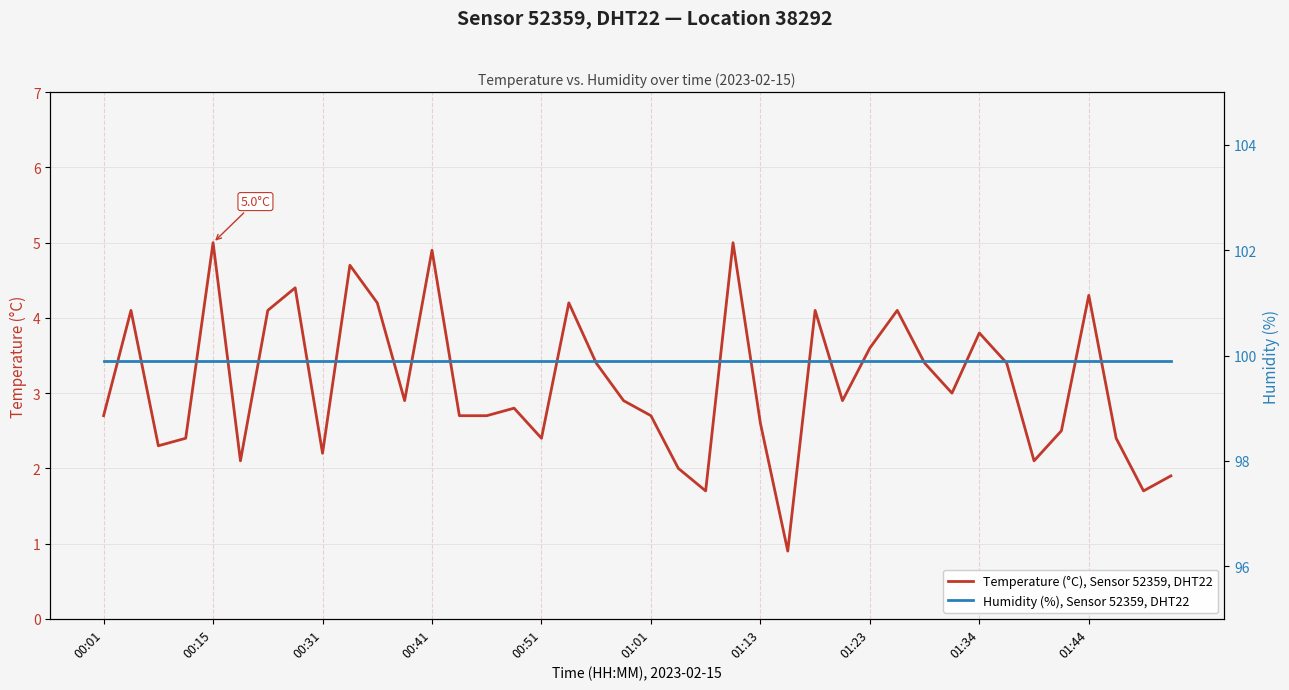

What is the minimum value for Temperature (°C), Sensor 52359, DHT22?

0.9